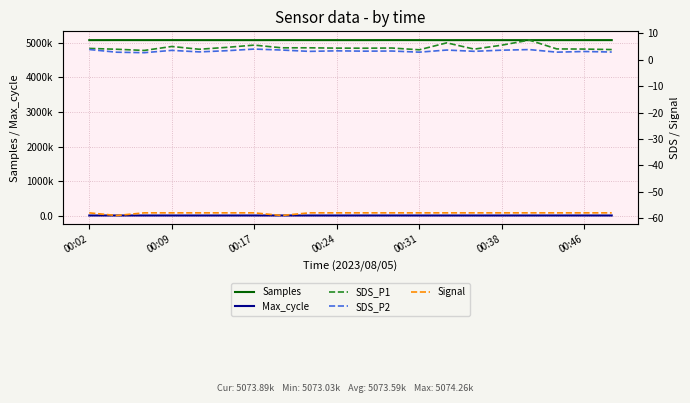

Is this an area chart (filled region under the line)?

No